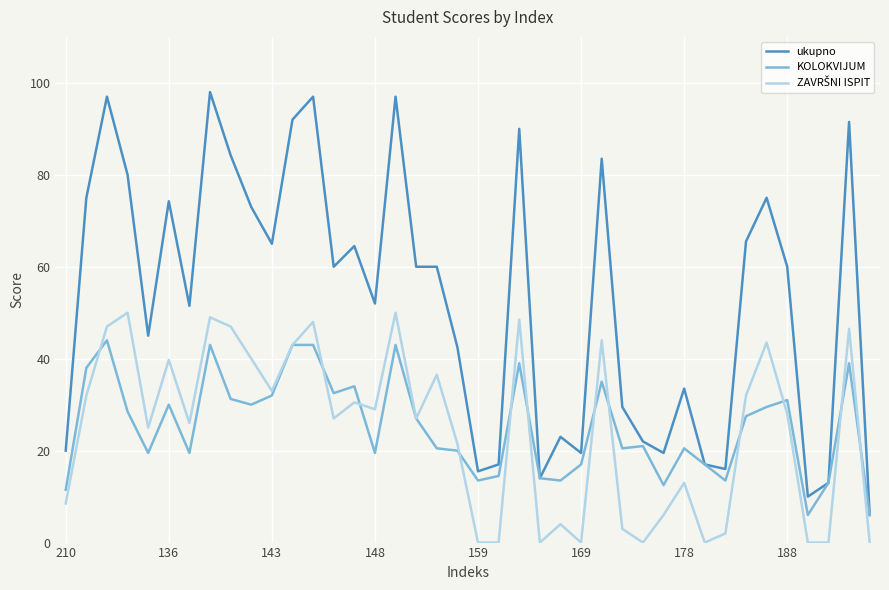

Which series has the largest range (max minus min)?

ukupno